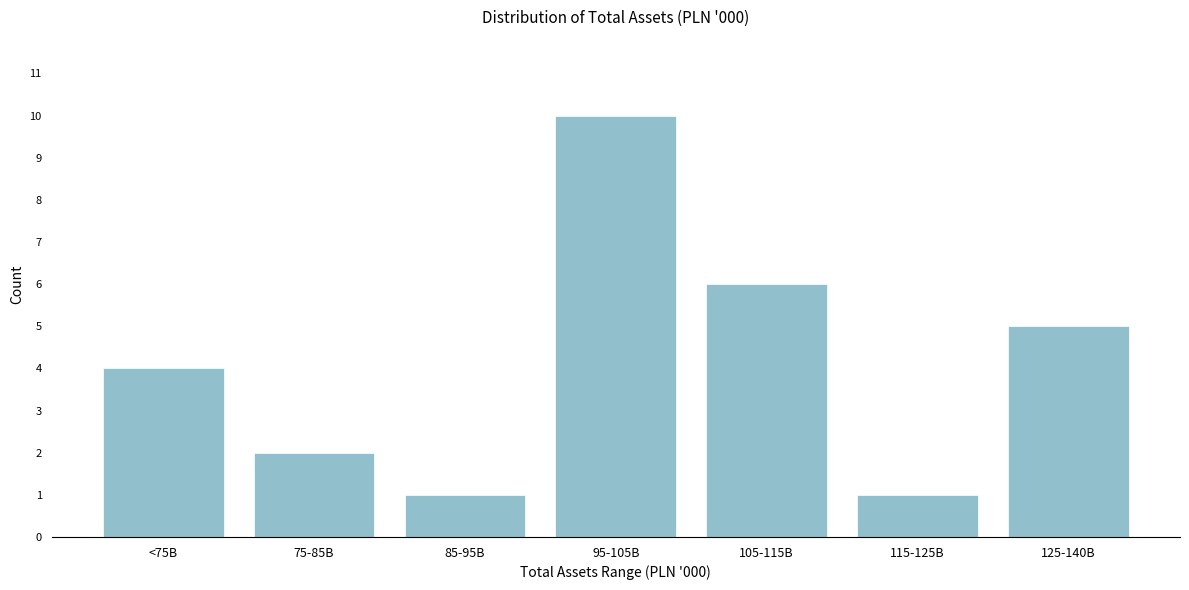

Reading left to right, what are all the values shown in this chart?

<75B=4	75-85B=2	85-95B=1	95-105B=10	105-115B=6	115-125B=1	125-140B=5